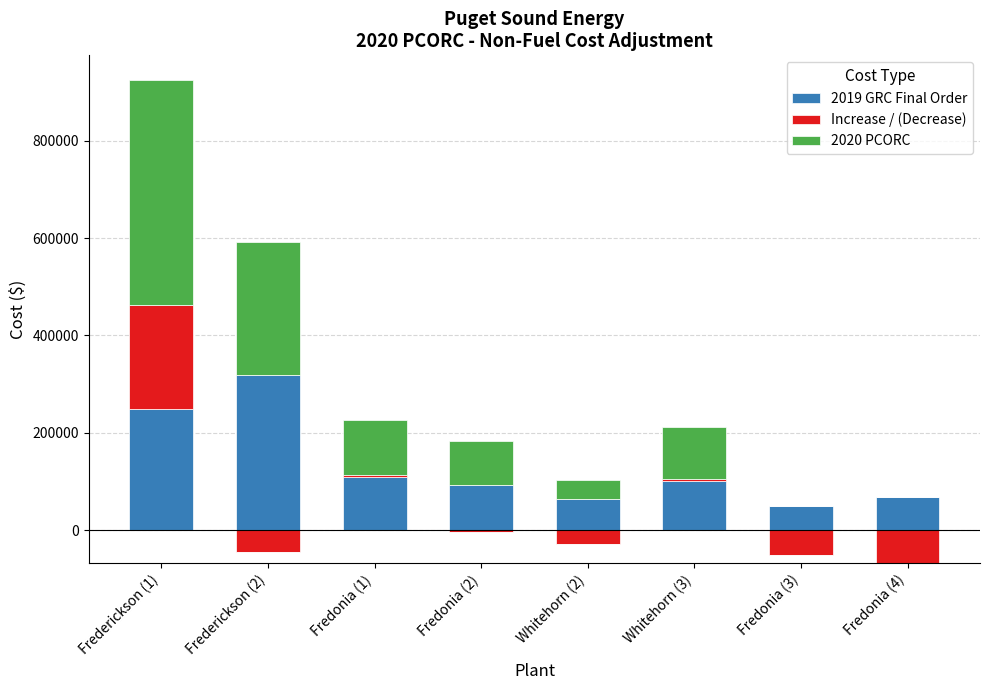

The value of 2019 GRC Final Order at Frederickson (2) is 318130.7. True or false?

True